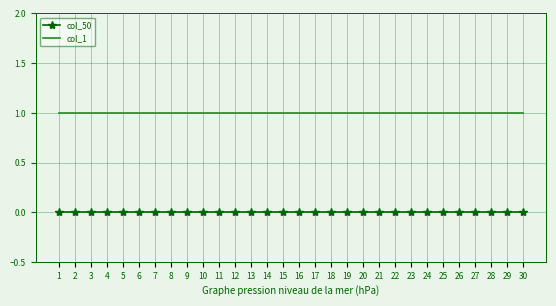

Reading left to right, transcribe all the data shown in this chart.

col_50: 1=0	2=0	3=0	4=0	5=0	6=0	7=0	8=0	9=0	10=0	11=0	12=0	13=0	14=0	15=0	16=0	17=0	18=0	19=0	20=0	21=0	22=0	23=0	24=0	25=0	26=0	27=0	28=0	29=0	30=0
col_1: 1=1	2=1	3=1	4=1	5=1	6=1	7=1	8=1	9=1	10=1	11=1	12=1	13=1	14=1	15=1	16=1	17=1	18=1	19=1	20=1	21=1	22=1	23=1	24=1	25=1	26=1	27=1	28=1	29=1	30=1